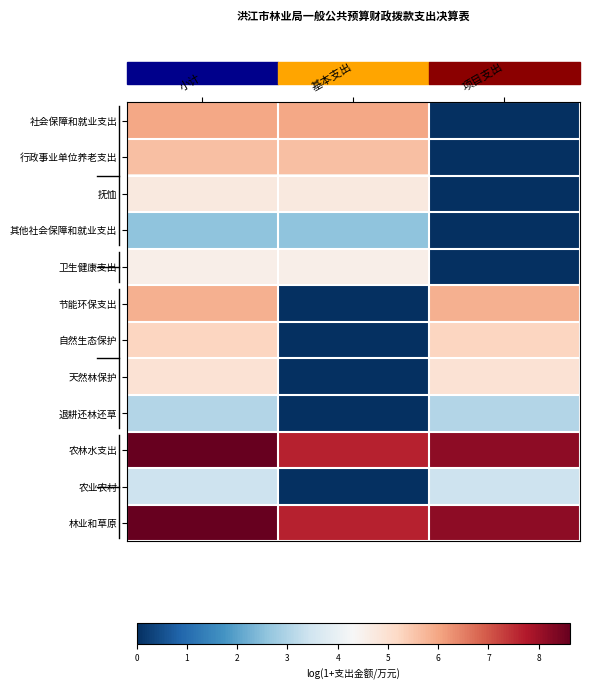

Count the number of data series in this chart.

12